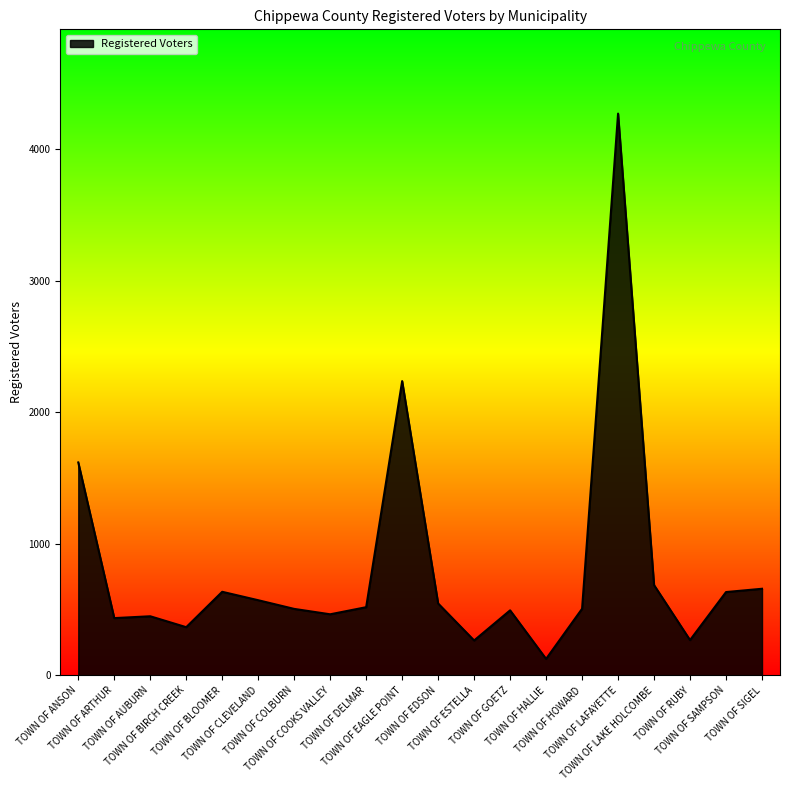

What is the greatest value displayed?

4269